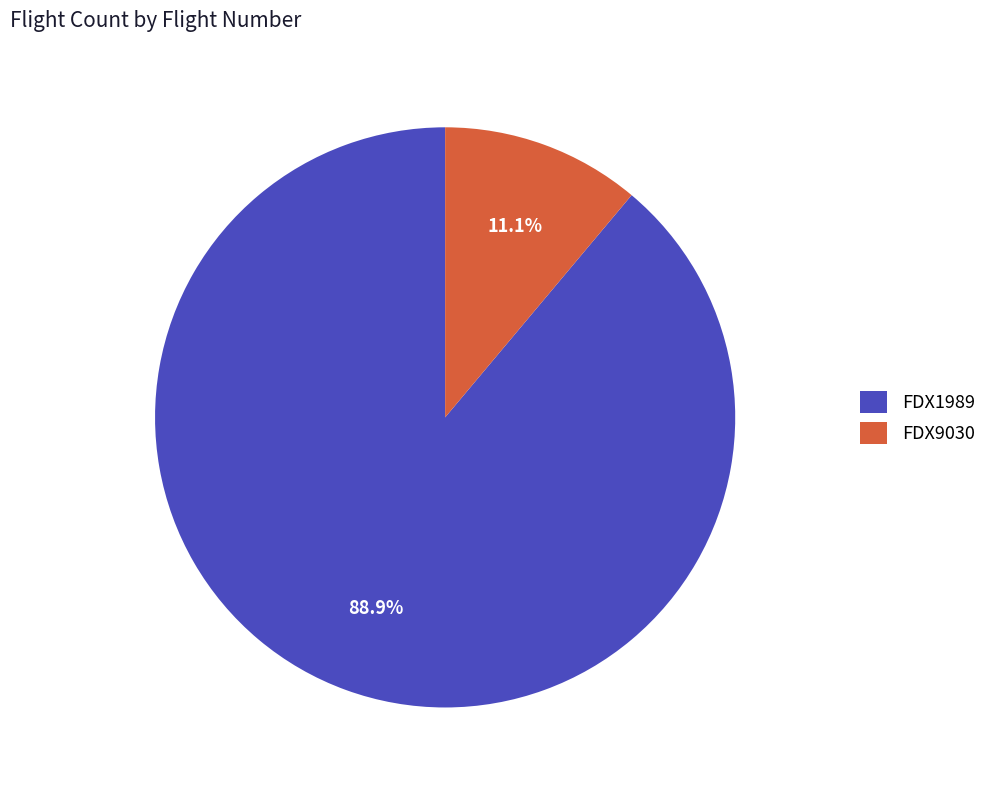

What is the smallest slice in the pie chart?

FDX9030